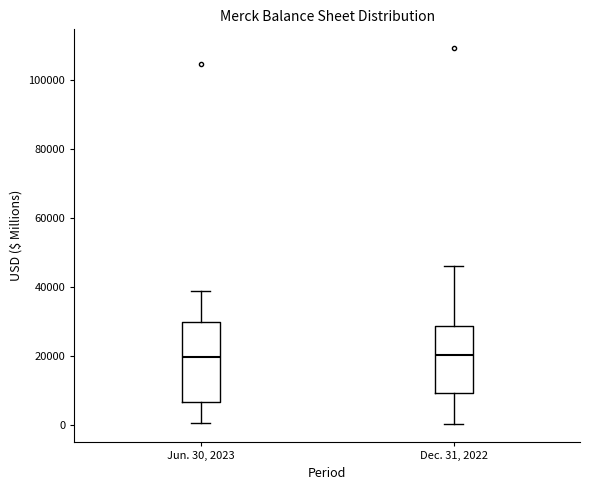

Reading left to right, read every box against the y-axis: the position of its median line, the range the box covers, and the ends of its whiskers. The values are not printed on the chart, so give them approximately, as read against the axis.

Jun. 30, 2023: median 20000, box 6000 to 30000, whiskers 0 to 38000
Dec. 31, 2022: median 20000, box 10000 to 28000, whiskers 0 to 46000